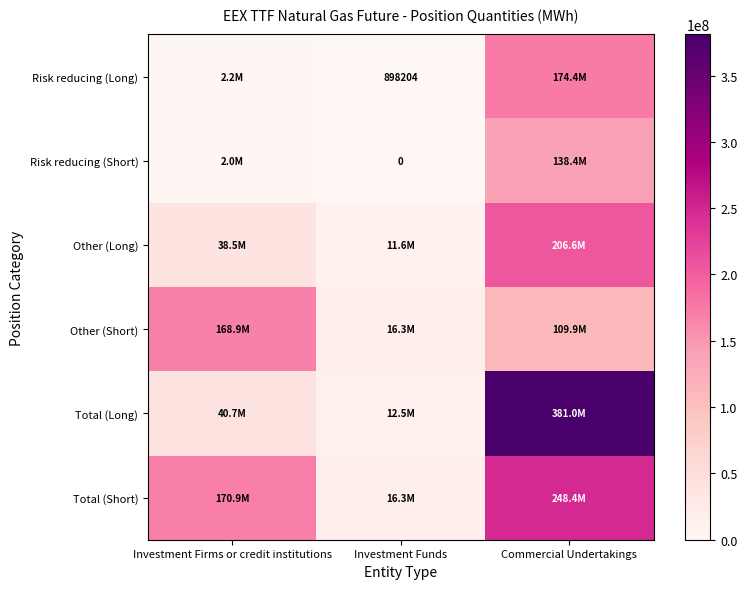

What value does the Total (Short) series have at Commercial Undertakings, to the nearest 100?

248358900